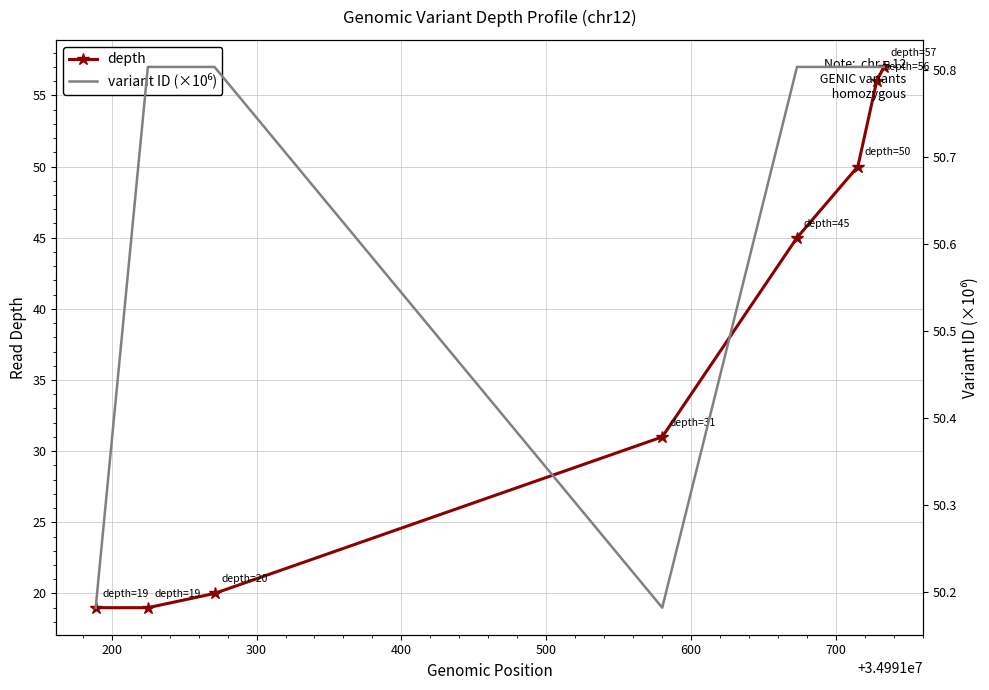

What is the highest value of the depth series?

57